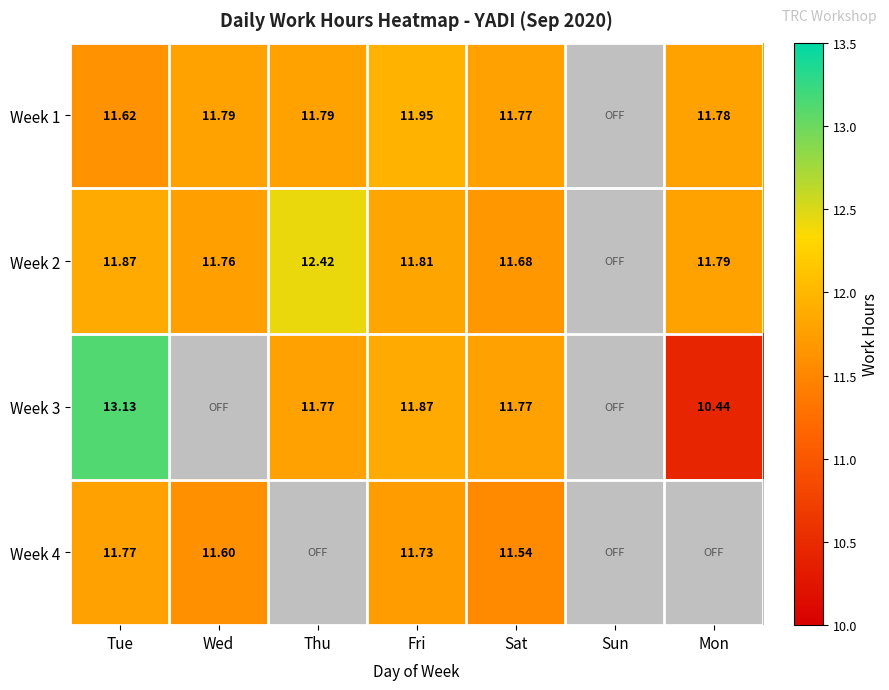

At how many categories does at least one series exceed 11?

6